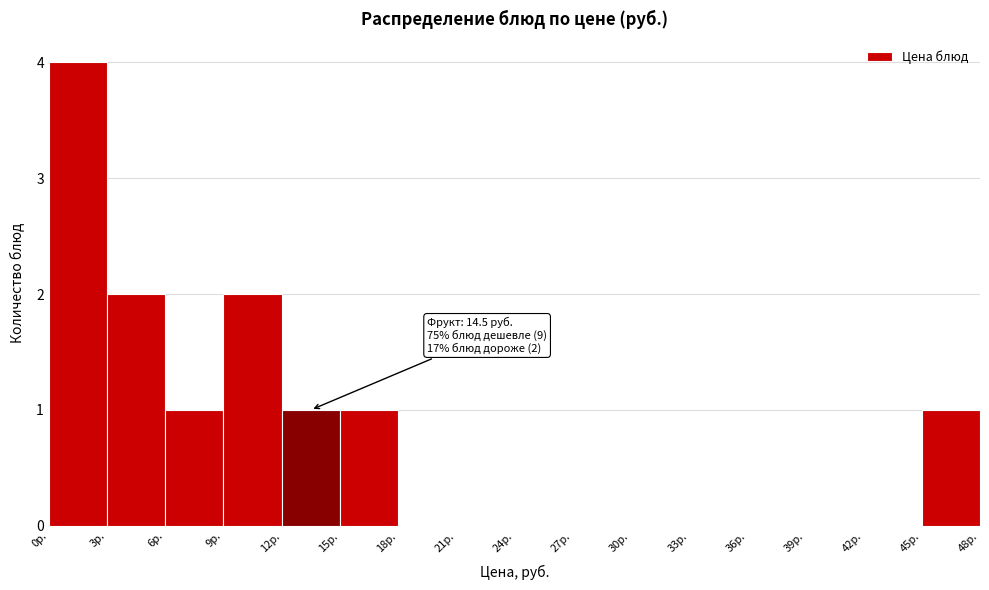

Which range on the x-axis has the tallest bar?

0 to 3